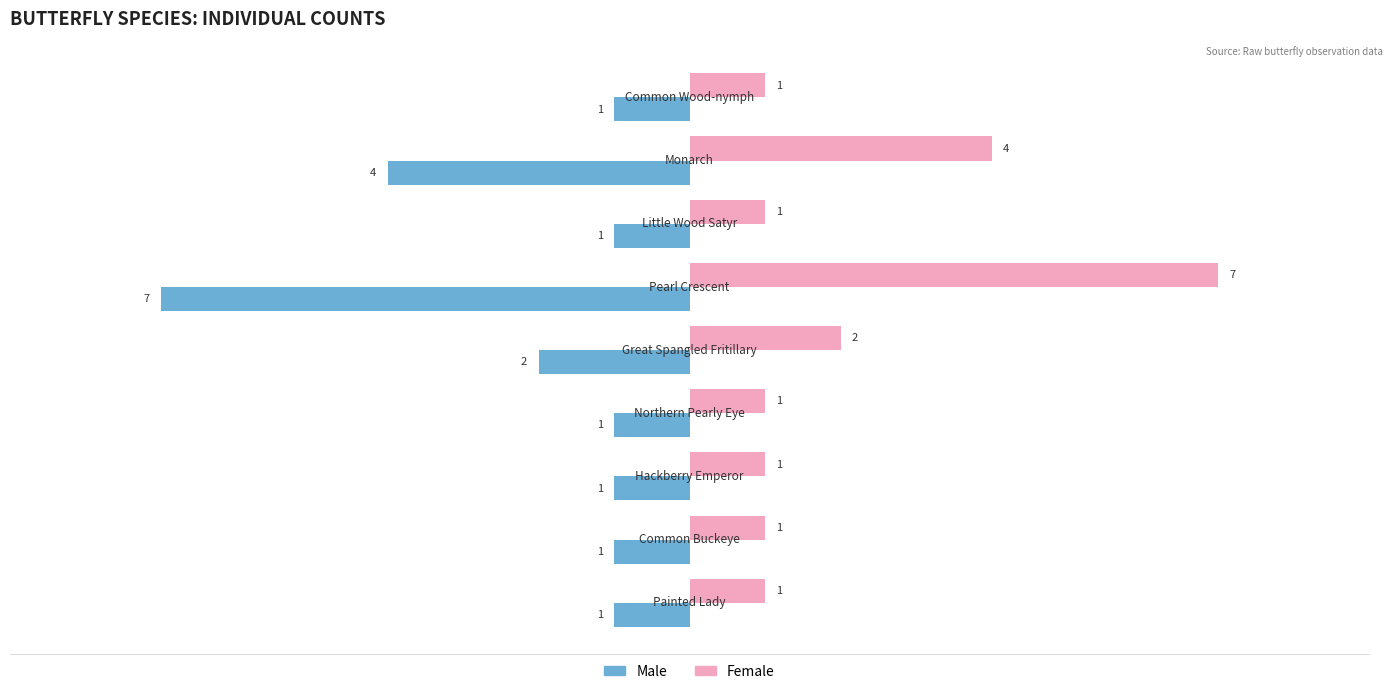

Count the Female values in the range 1 to 2.

7